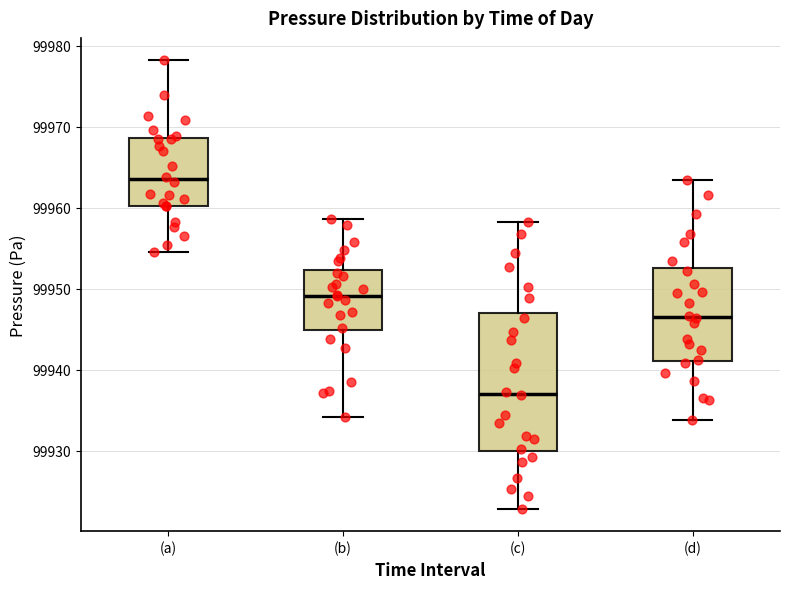

Reading left to right, read every box against the y-axis: the position of its median line, the range the box covers, and the ends of its whiskers. The values are not printed on the chart, so give them approximately, as read against the axis.

(a): median 99964, box 99960 to 99969, whiskers 99955 to 99978
(b): median 99949, box 99945 to 99952, whiskers 99934 to 99959
(c): median 99937, box 99930 to 99947, whiskers 99923 to 99958
(d): median 99947, box 99941 to 99953, whiskers 99934 to 99963